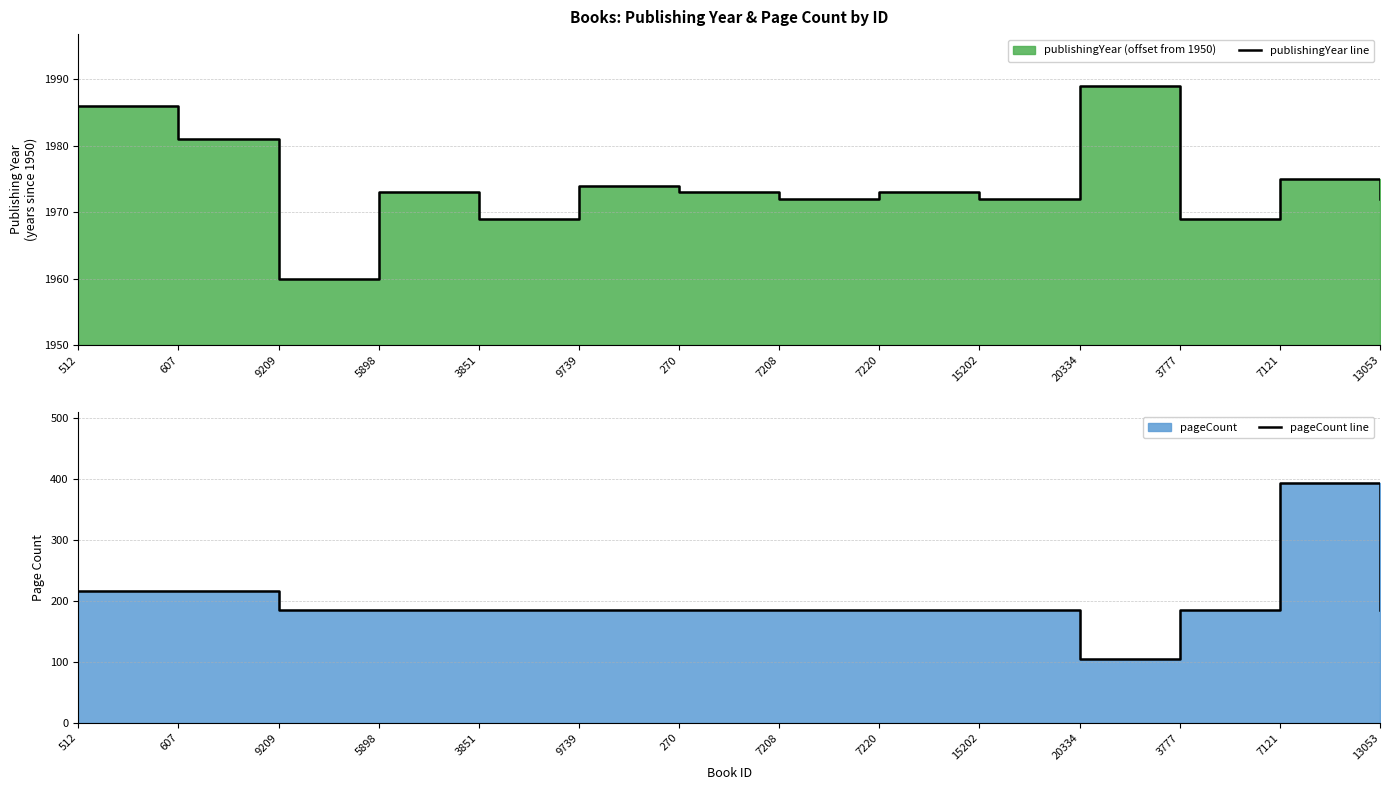

Which category has the highest value across all series?

7121